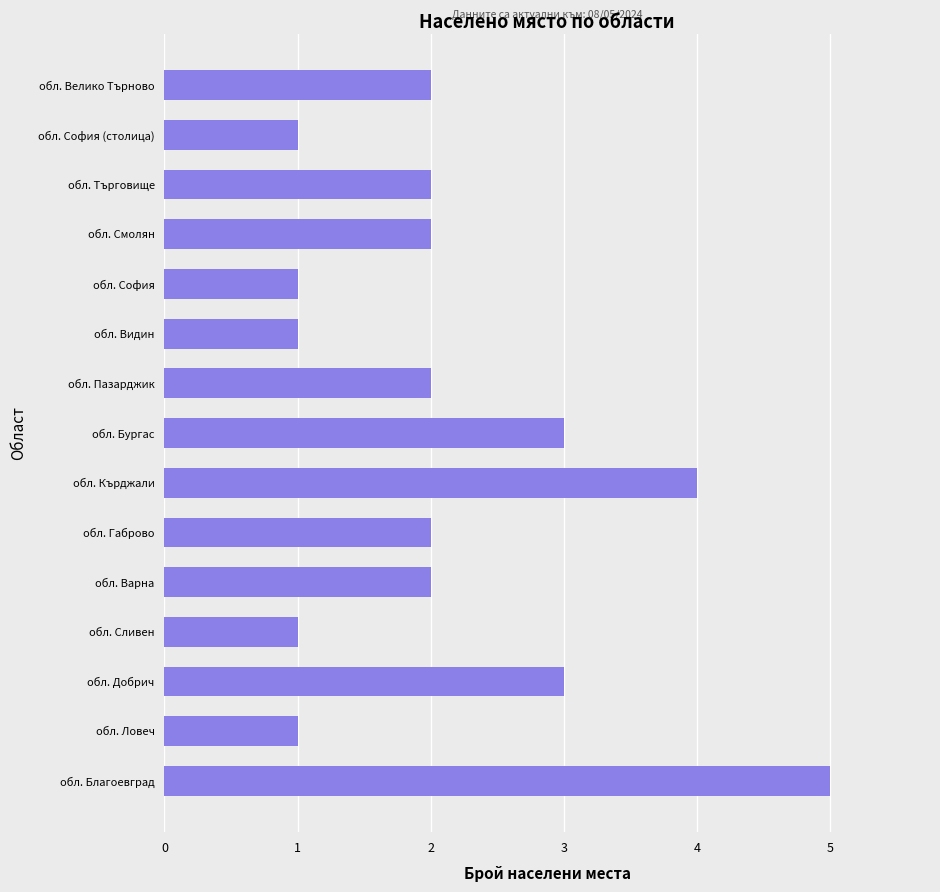

Reading bottom to top, what are all the values shown in this chart?

обл. Благоевград=5	обл. Ловеч=1	обл. Добрич=3	обл. Сливен=1	обл. Варна=2	обл. Габрово=2	обл. Кърджали=4	обл. Бургас=3	обл. Пазарджик=2	обл. Видин=1	обл. София=1	обл. Смолян=2	обл. Търговище=2	обл. София (столица)=1	обл. Велико Търново=2